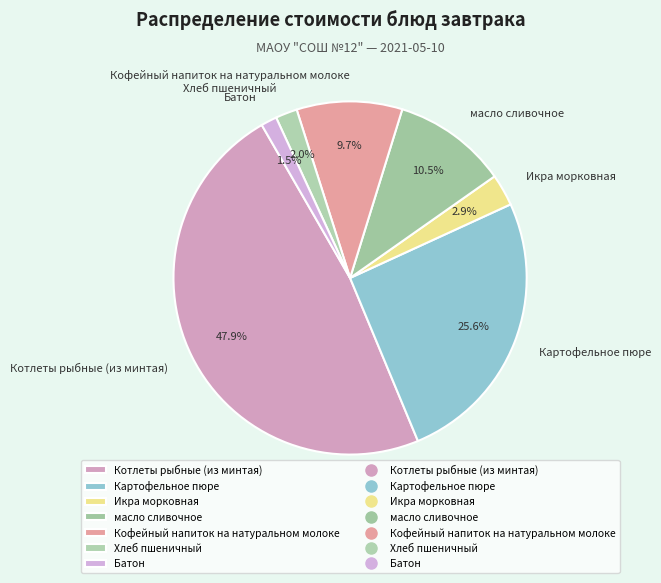

Count the number of slices in the pie.

7